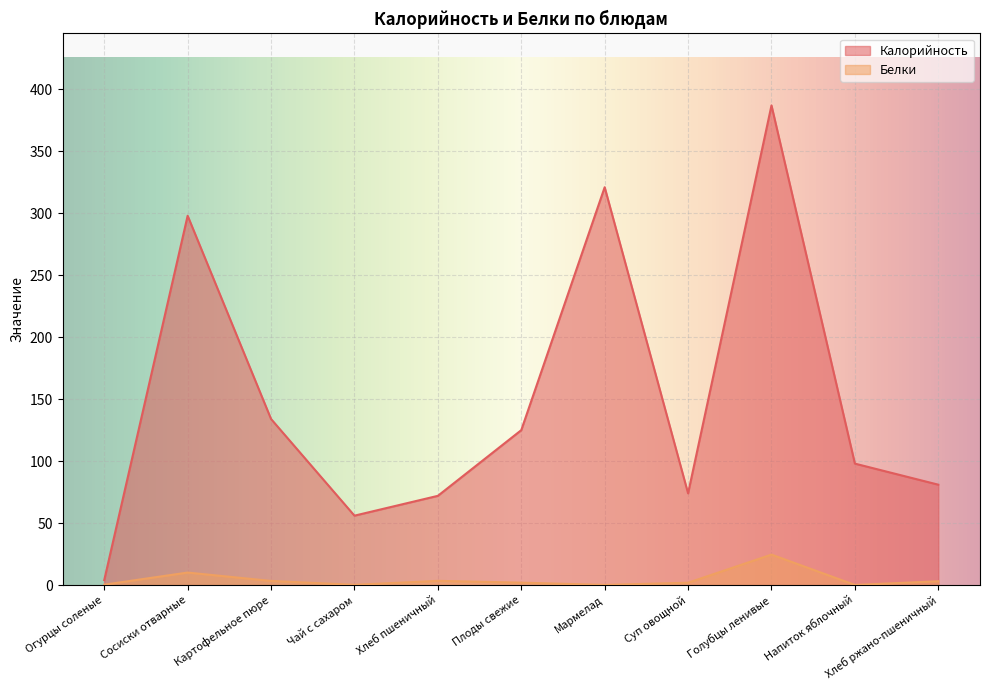

At which category is the sum across all series the highest?

Голубцы ленивые